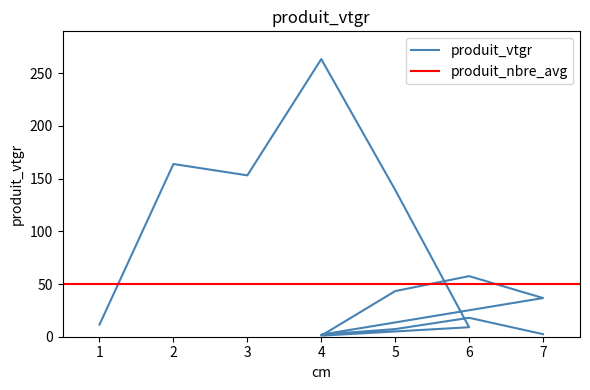

What is the sum of the values at 6 and 6?

66.5